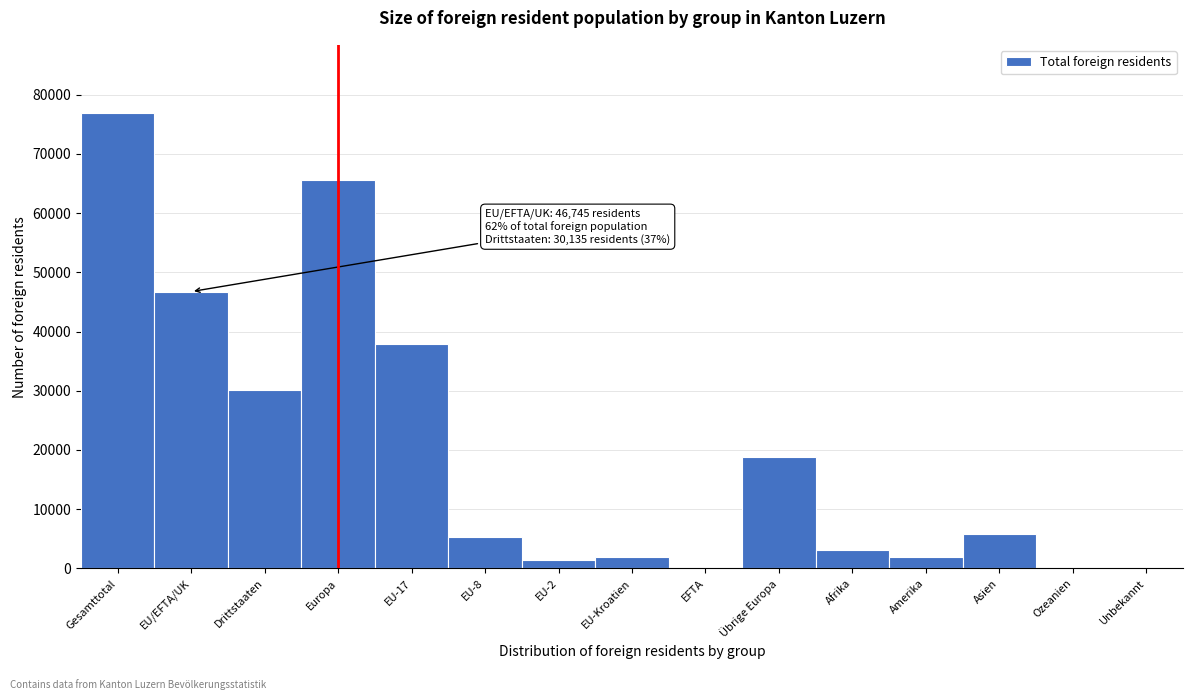

True or false: the data shows 2016 at EU-Kroatien.

True